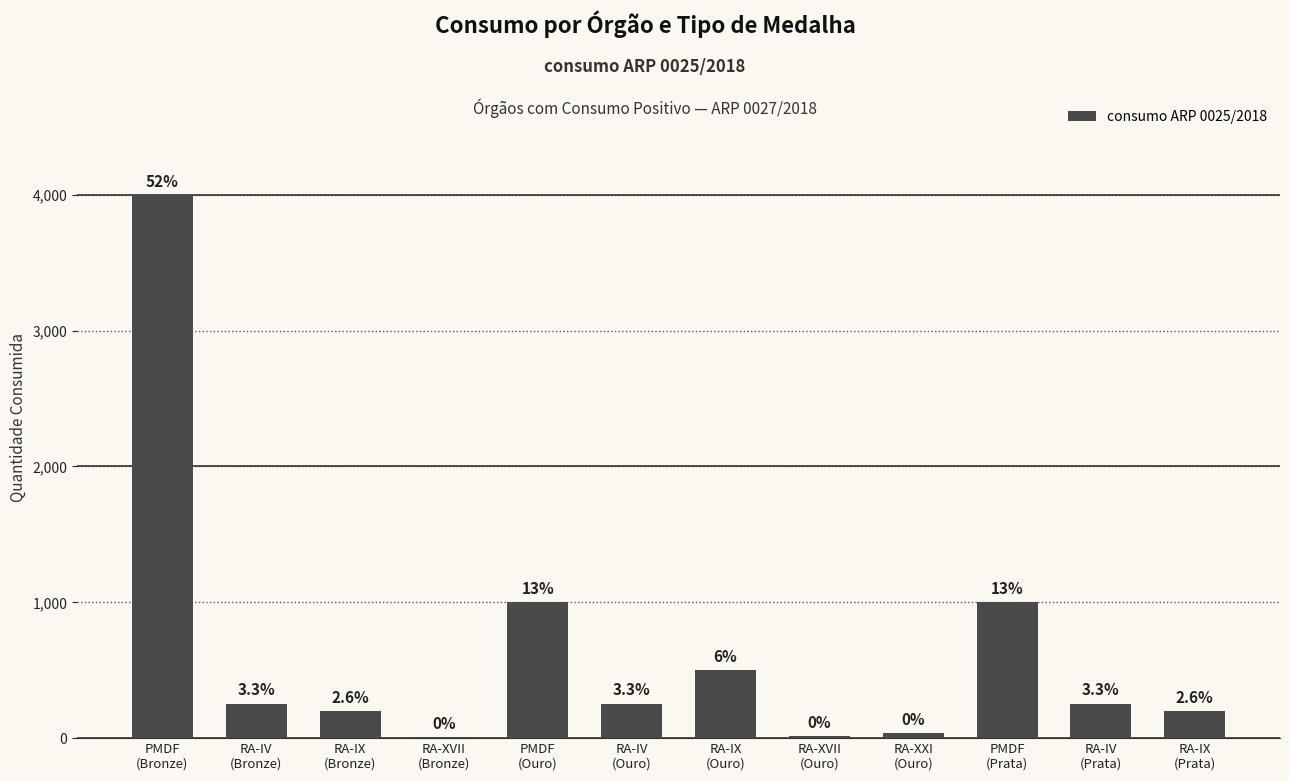

Are the bars grouped side by side (vs. stacked)?

No